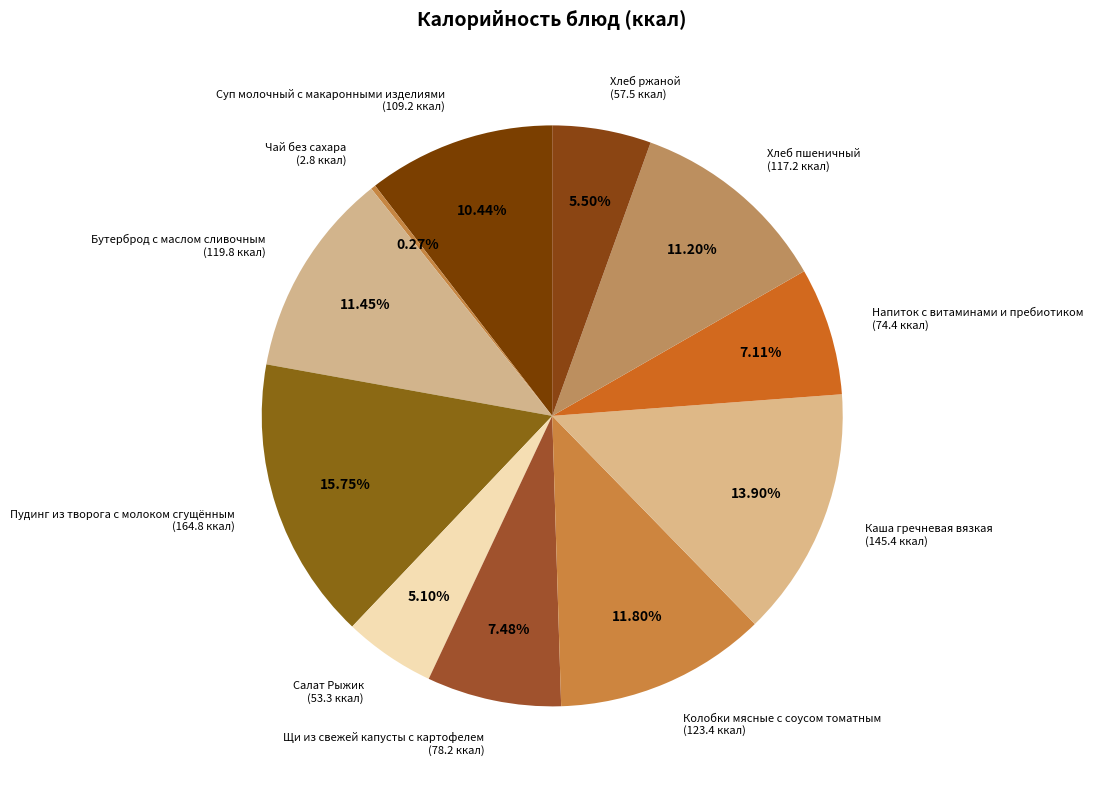

What is the total percentage of Пудинг из творога с молоком сгущённым and Суп молочный с макаронными изделиями?

26.2%